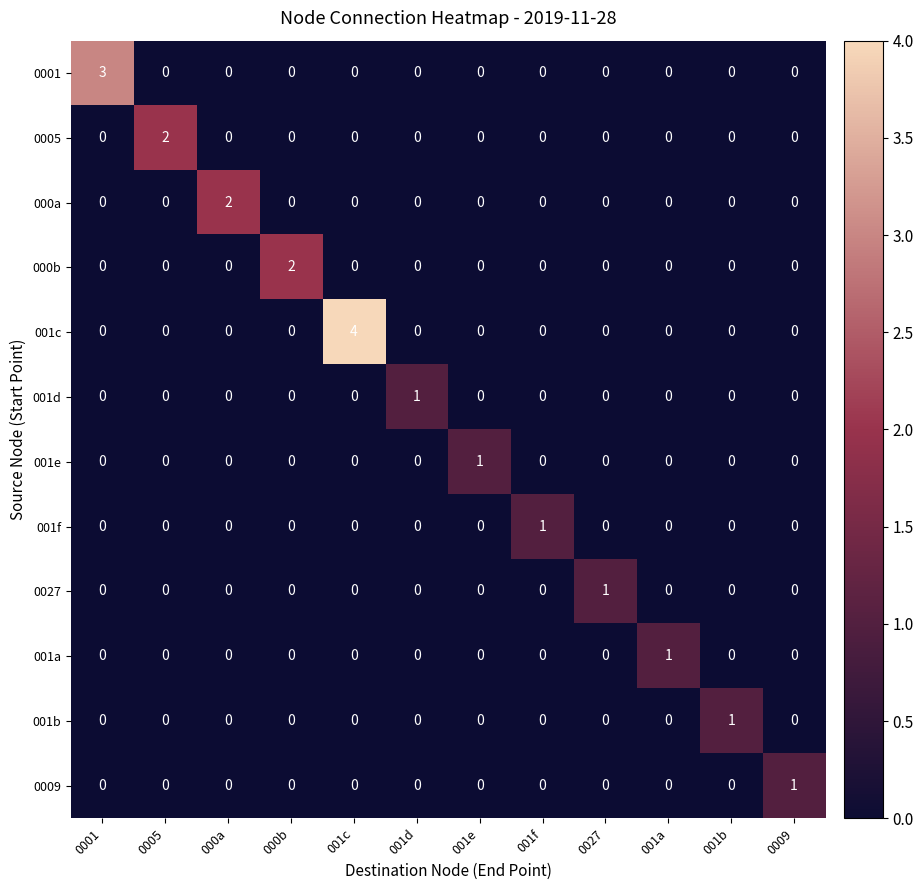

At which category is the sum across all series the highest?

001c